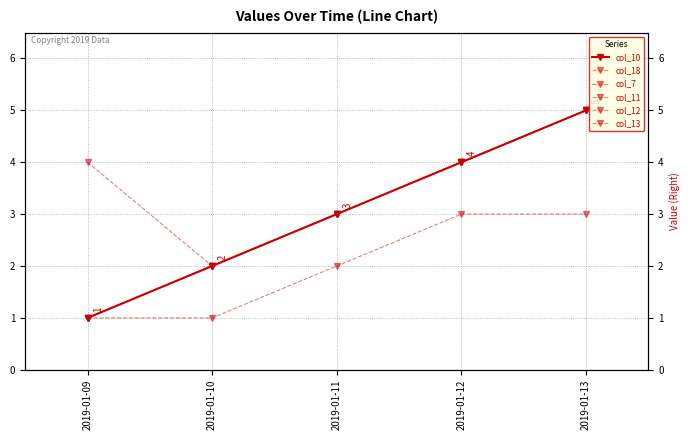

What is the difference between the col_18 values at 2019-01-13 and 2019-01-10?

3